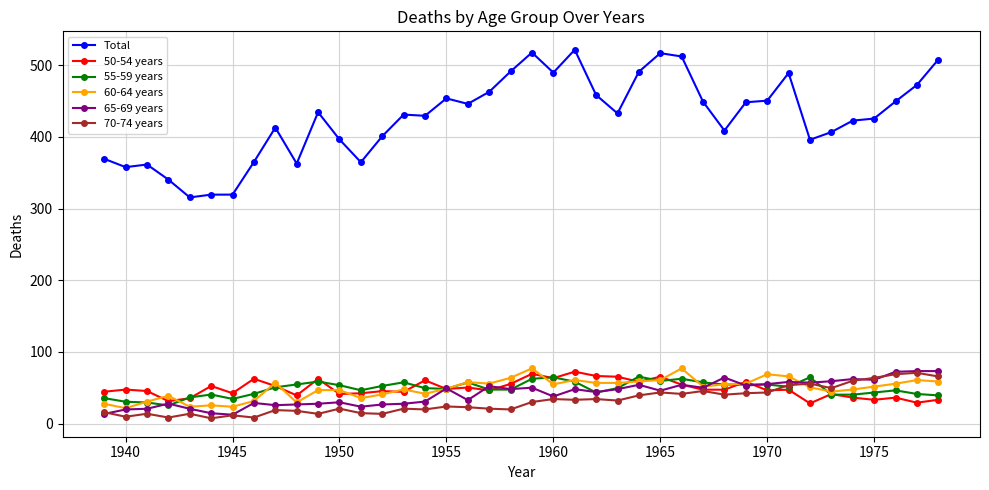

How many lines are shown in the chart?

6